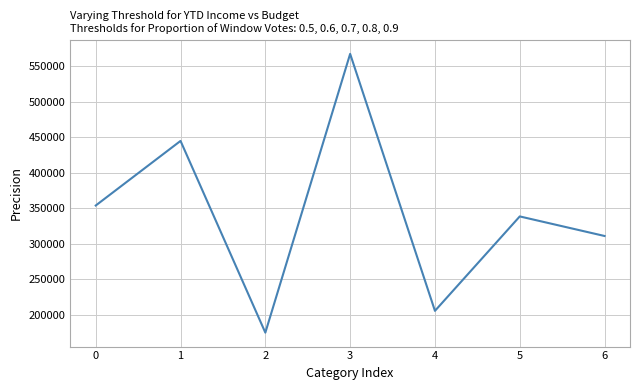

At which category does the data reach its first local peak?

1